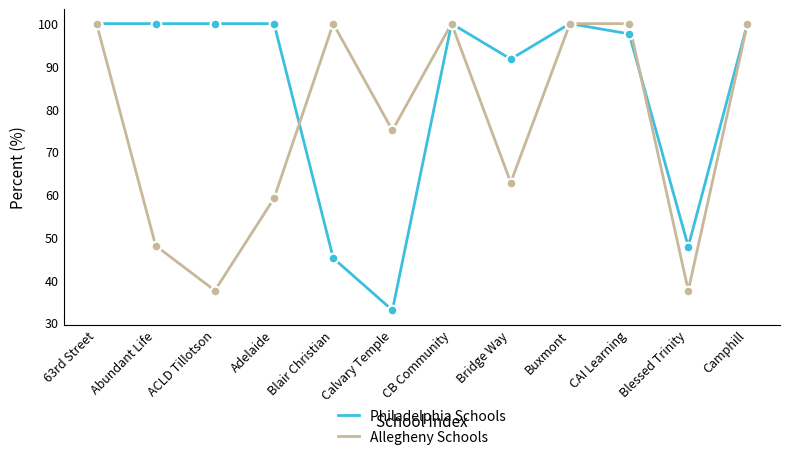

Which series ends up on top after the final intersection of Philadelphia Schools and Allegheny Schools?

Philadelphia Schools